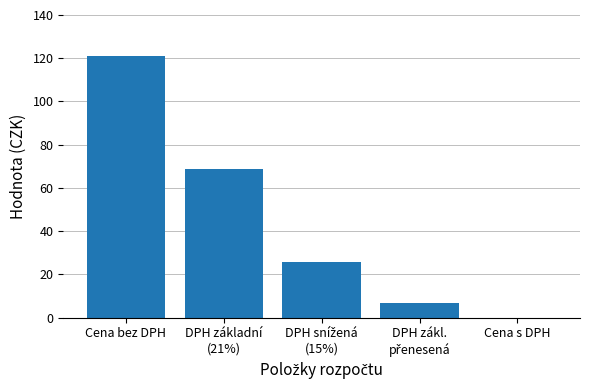

The chart shows a value of 209 at Cena bez DPH. True or false?

False